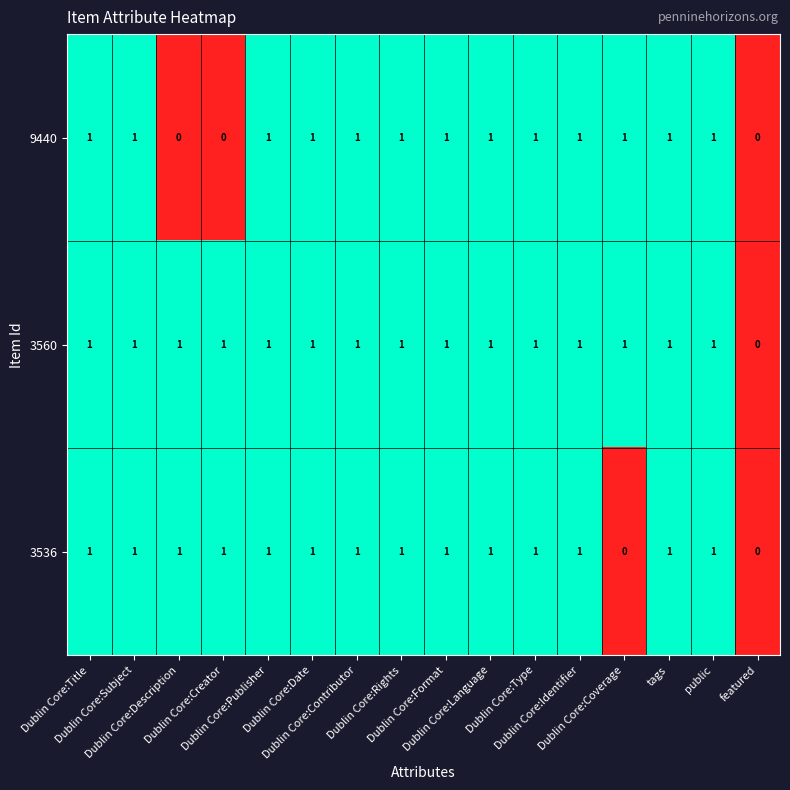

How many distinct data groups are displayed?

3